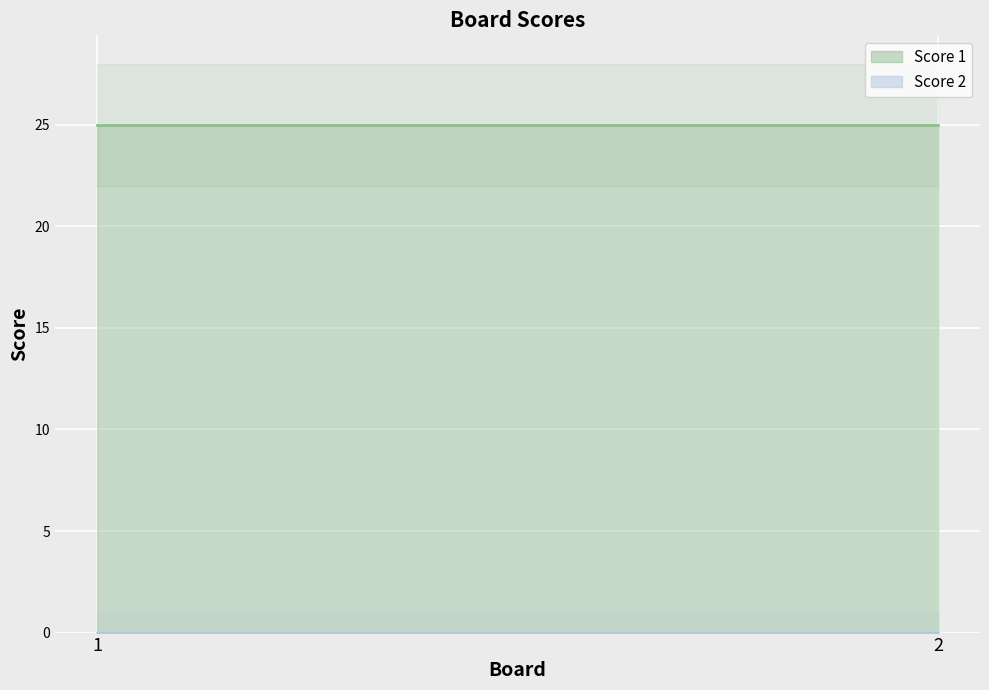

Is it true that Score 2 equals 0 at 2?

True